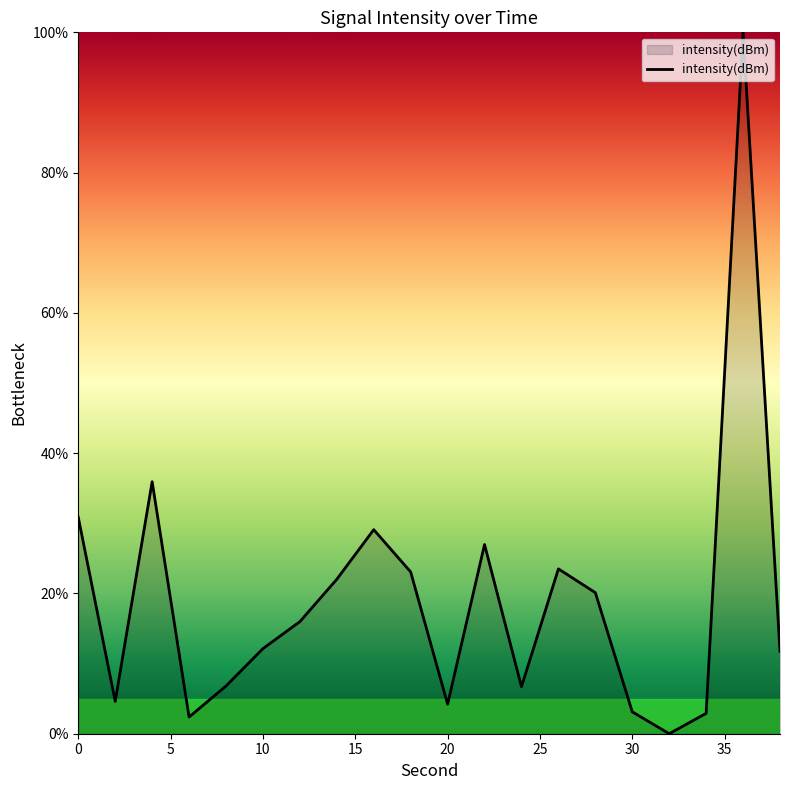

What is the maximum value shown in the chart?

100.0